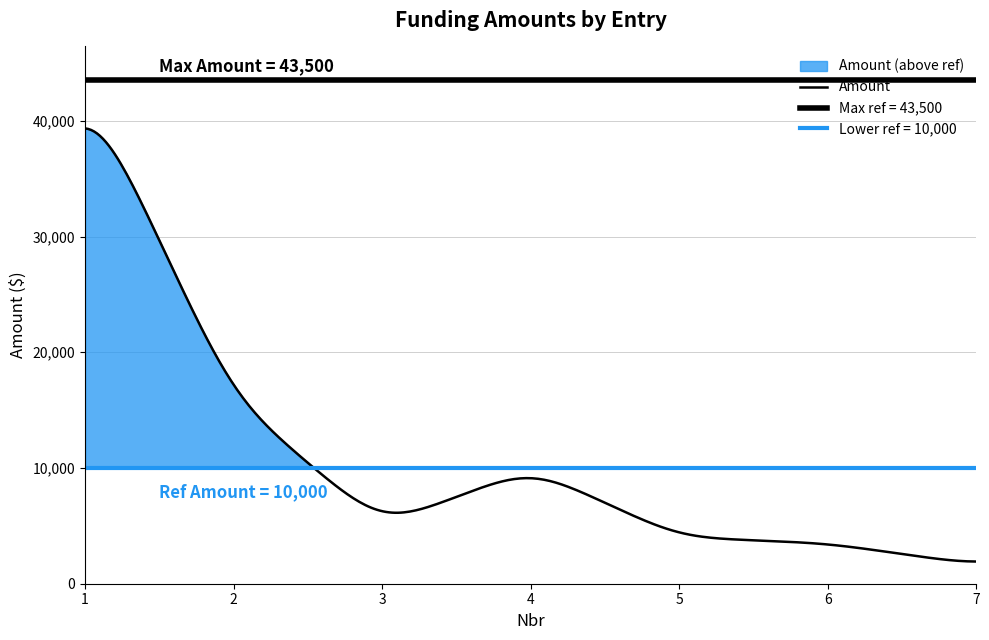

At which category does the data reach its first local valley?

3